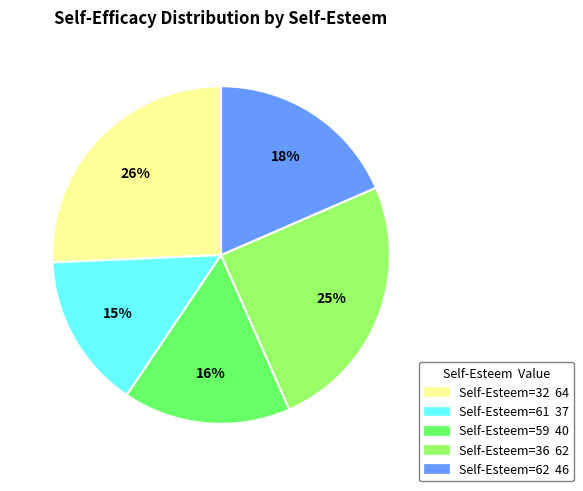

To the nearest percent, what is the average slice percentage?

20%